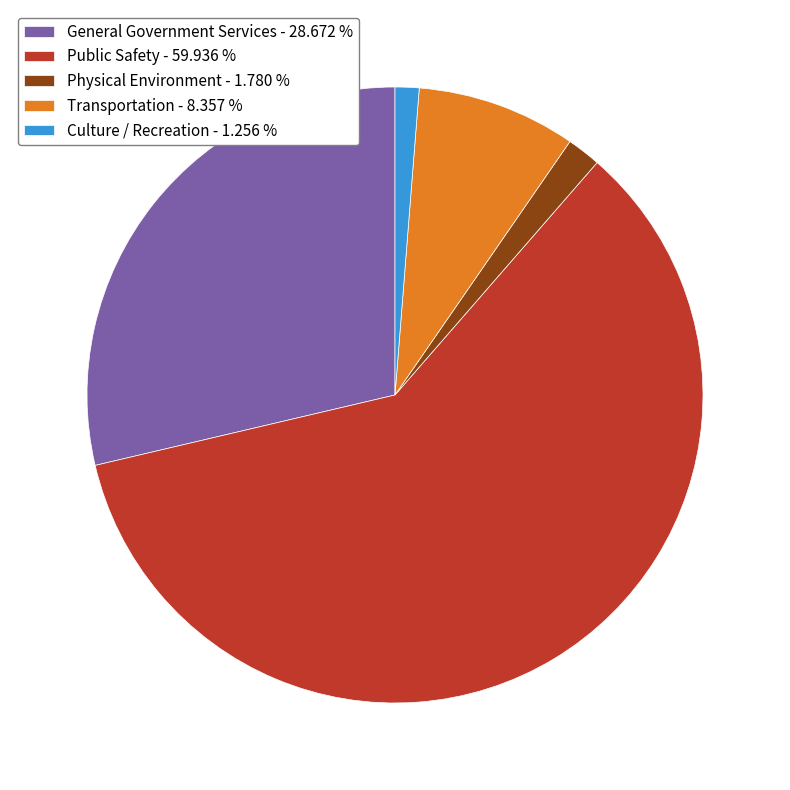

What is the smallest slice in the pie chart?

Culture / Recreation